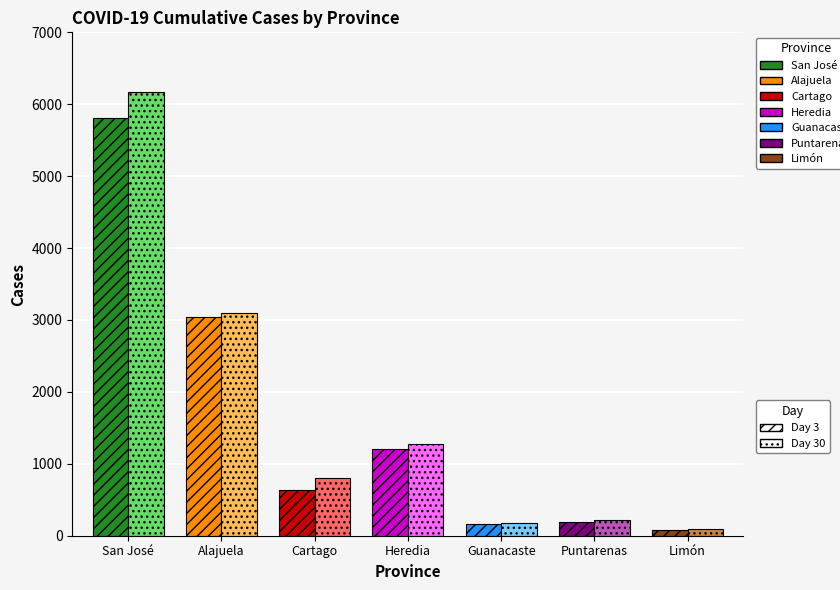

Reading left to right, what are all the values shown in this chart?

Day 3: San José=5806	Alajuela=3039	Cartago=629	Heredia=1212	Guanacaste=158	Puntarenas=195	Limón=75
Day 30: San José=6171	Alajuela=3092	Cartago=802	Heredia=1275	Guanacaste=173	Puntarenas=225	Limón=87